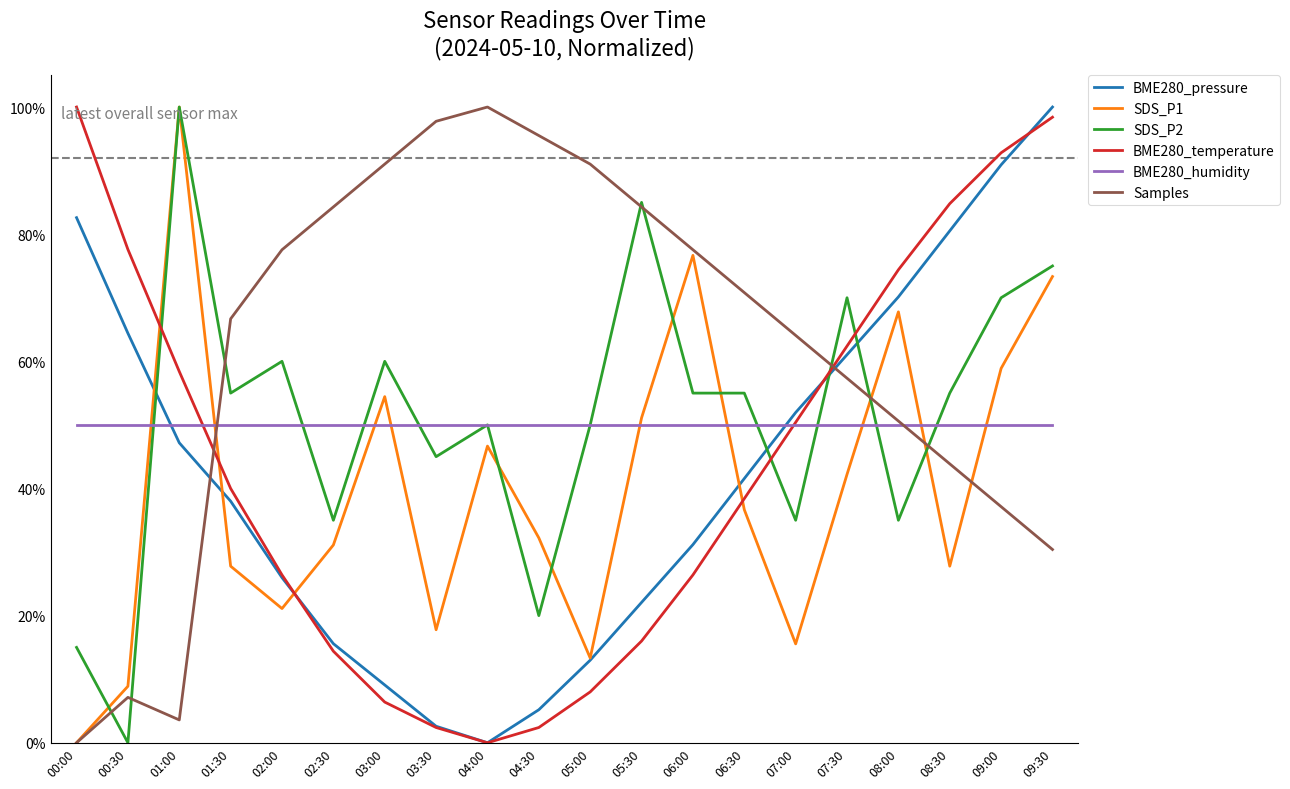

Which series ends up on top after the final intersection of BME280_pressure and BME280_temperature?

BME280_pressure